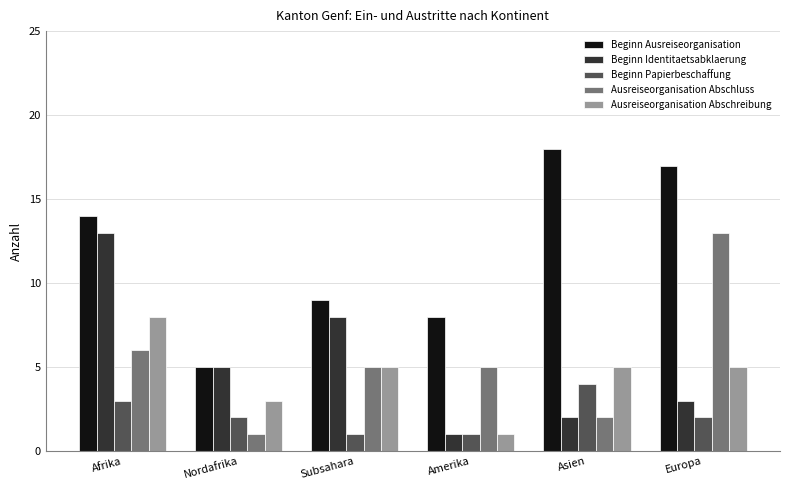

What is the label of the 3rd bar from the left?

Subsahara